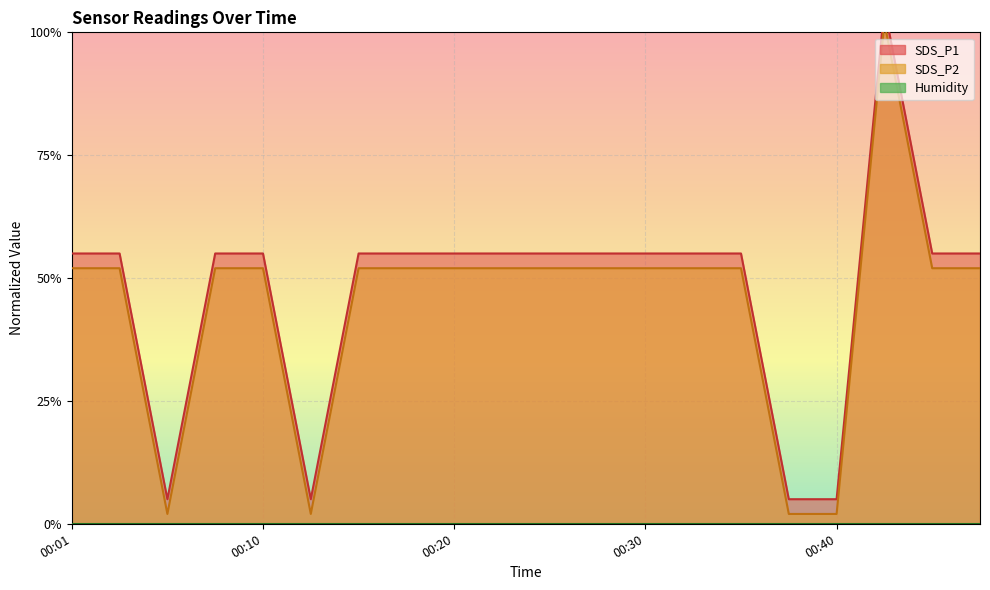

Reading right to left, transcribe all the data shown in this chart.

SDS_P1: 00:47=0.5	00:44=0.5	00:42=1.0	00:40=0.1	00:37=0.1	00:35=0.5	00:32=0.5	00:30=0.5	00:27=0.5	00:25=0.5	00:23=0.5	00:20=0.5	00:18=0.5	00:15=0.5	00:13=0.1	00:10=0.5	00:08=0.5	00:06=0.1	00:03=0.5	00:01=0.5
SDS_P2: 00:47=0.5	00:44=0.5	00:42=1.0	00:40=0.0	00:37=0.0	00:35=0.5	00:32=0.5	00:30=0.5	00:27=0.5	00:25=0.5	00:23=0.5	00:20=0.5	00:18=0.5	00:15=0.5	00:13=0.0	00:10=0.5	00:08=0.5	00:06=0.0	00:03=0.5	00:01=0.5